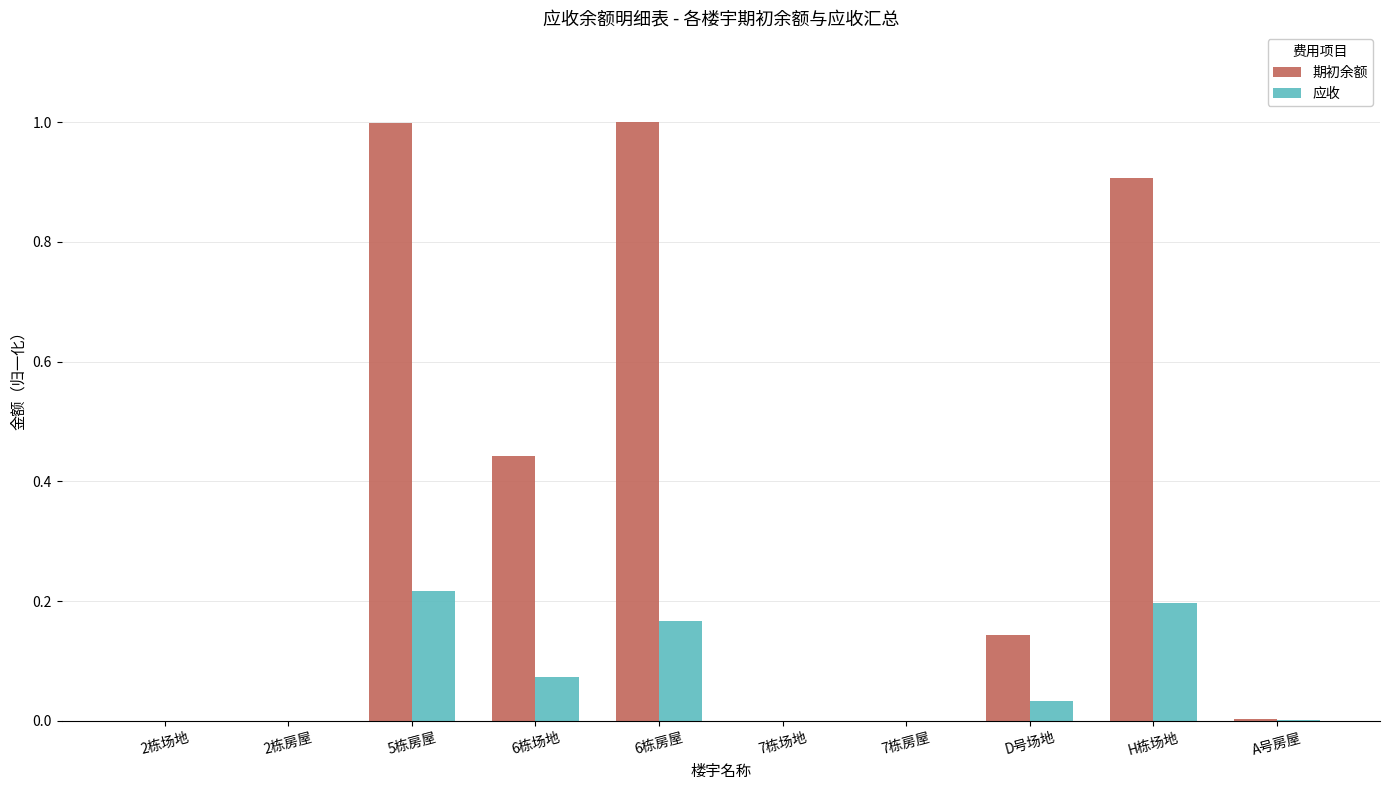

At which category is the sum across all series the highest?

5栋房屋